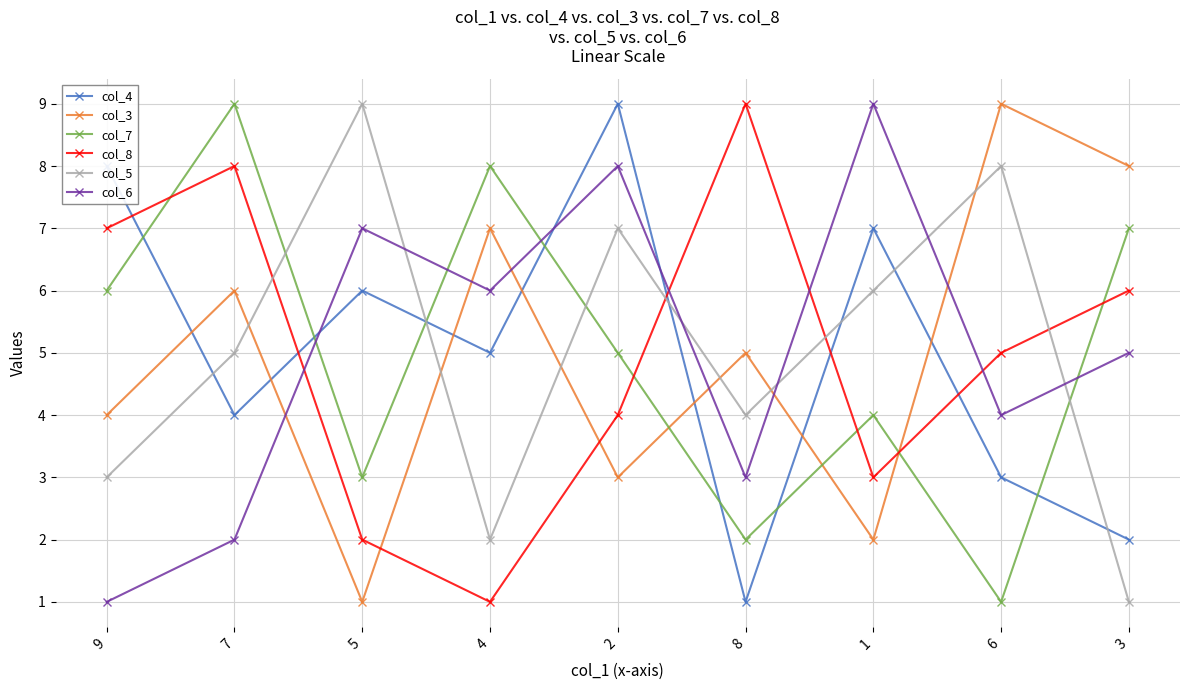

At which category does col_4 reach its first local peak?

5